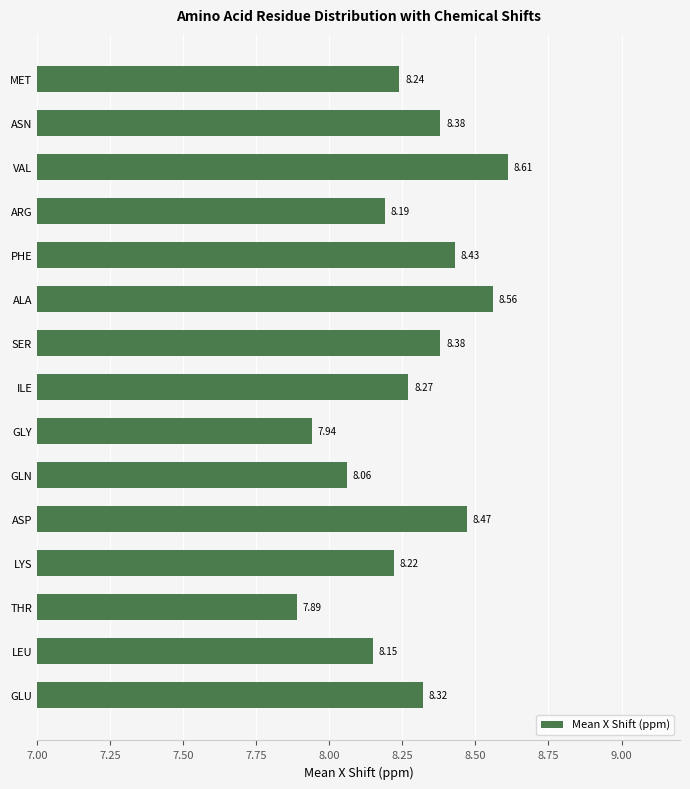

What is the difference between the maximum and second lowest values?

0.7